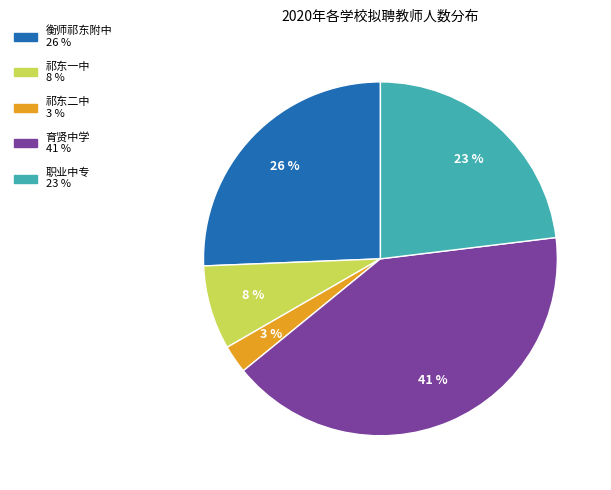

Which has a higher value, 育贤中学 or 衡师祁东附中?

育贤中学